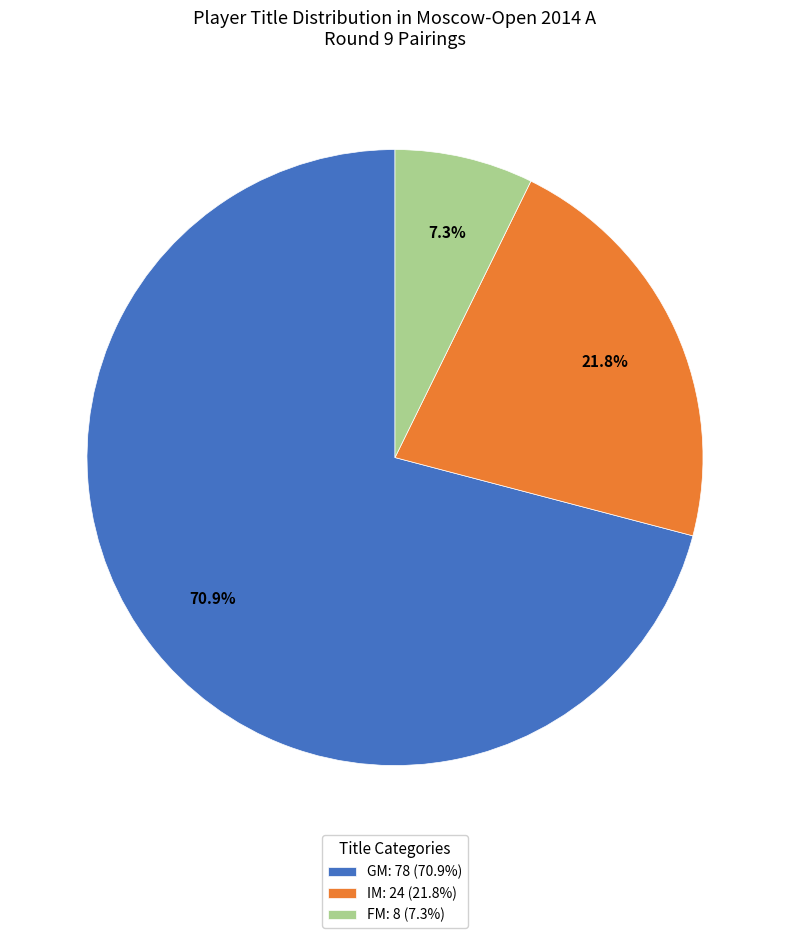

Rank the categories by value from lowest to highest.

FM, IM, GM